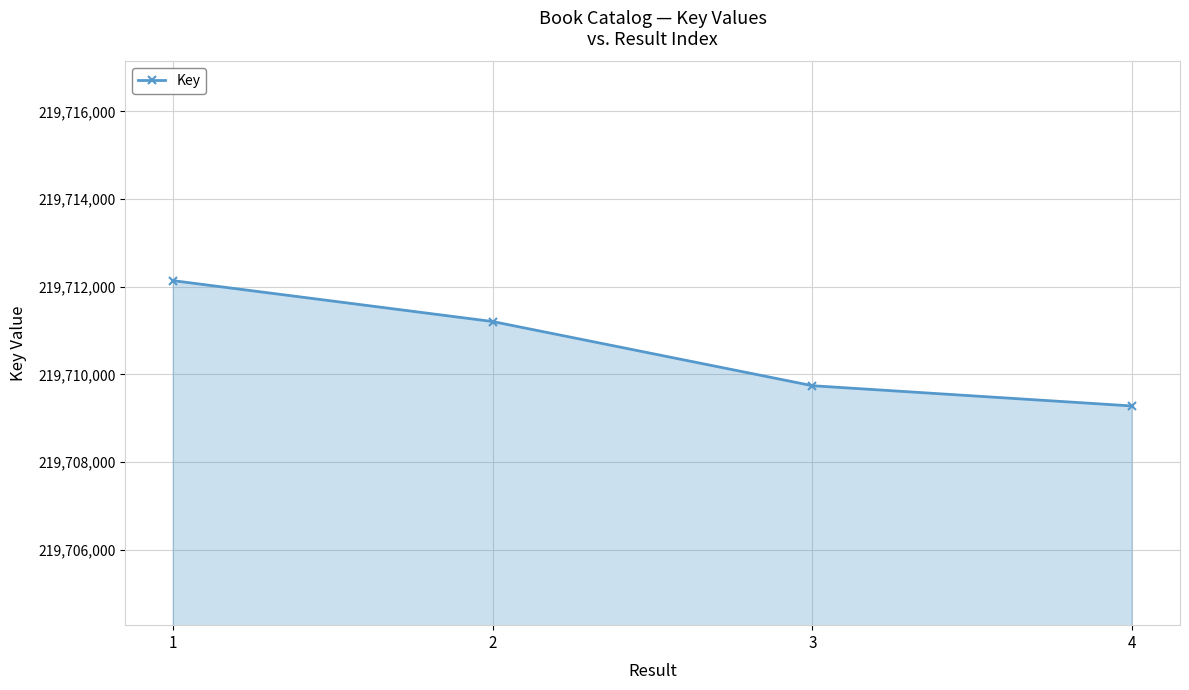

What is the change in value from 3 to 4?

-462